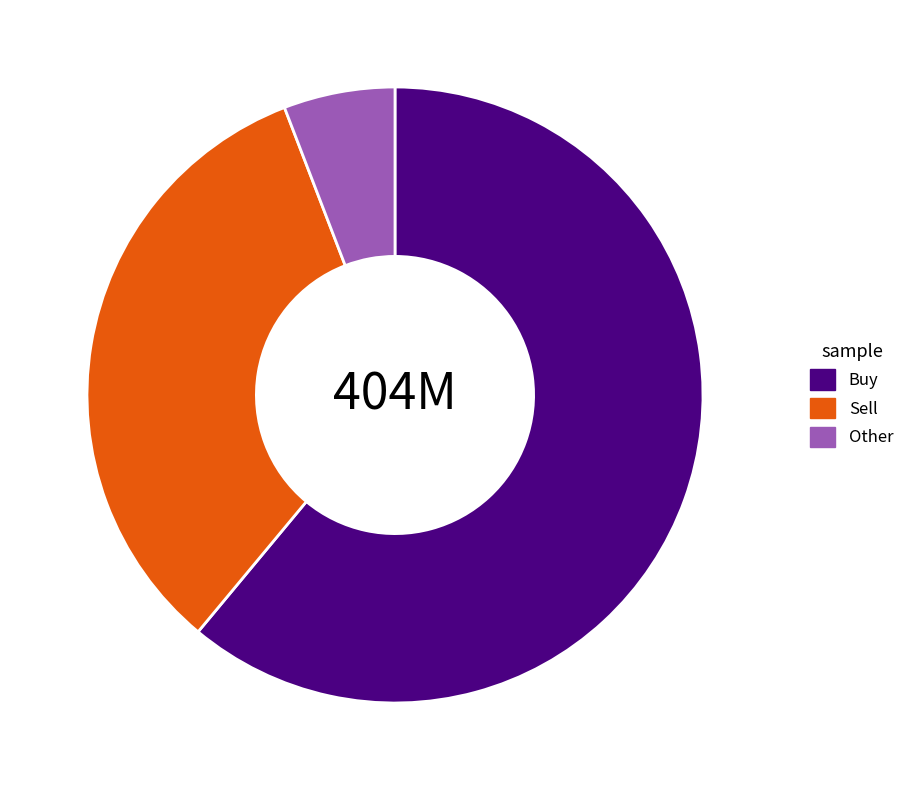

Rank the categories by value from lowest to highest.

Other, Sell, Buy